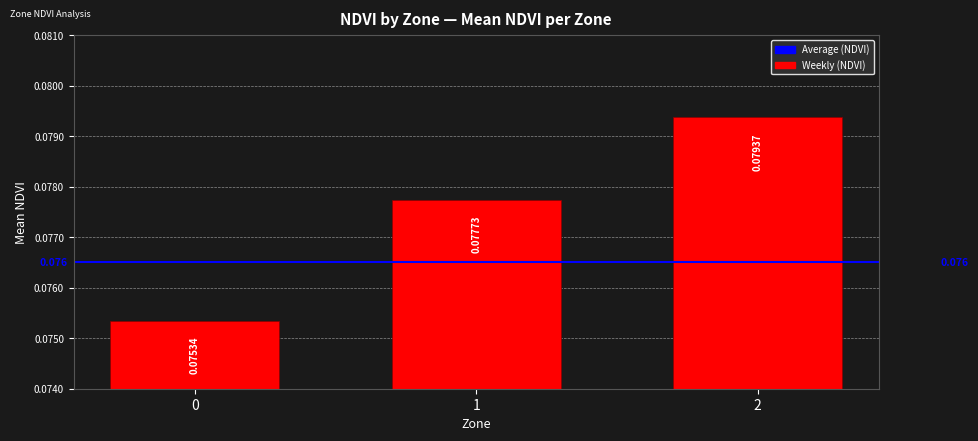

What is the smallest value displayed?

0.1